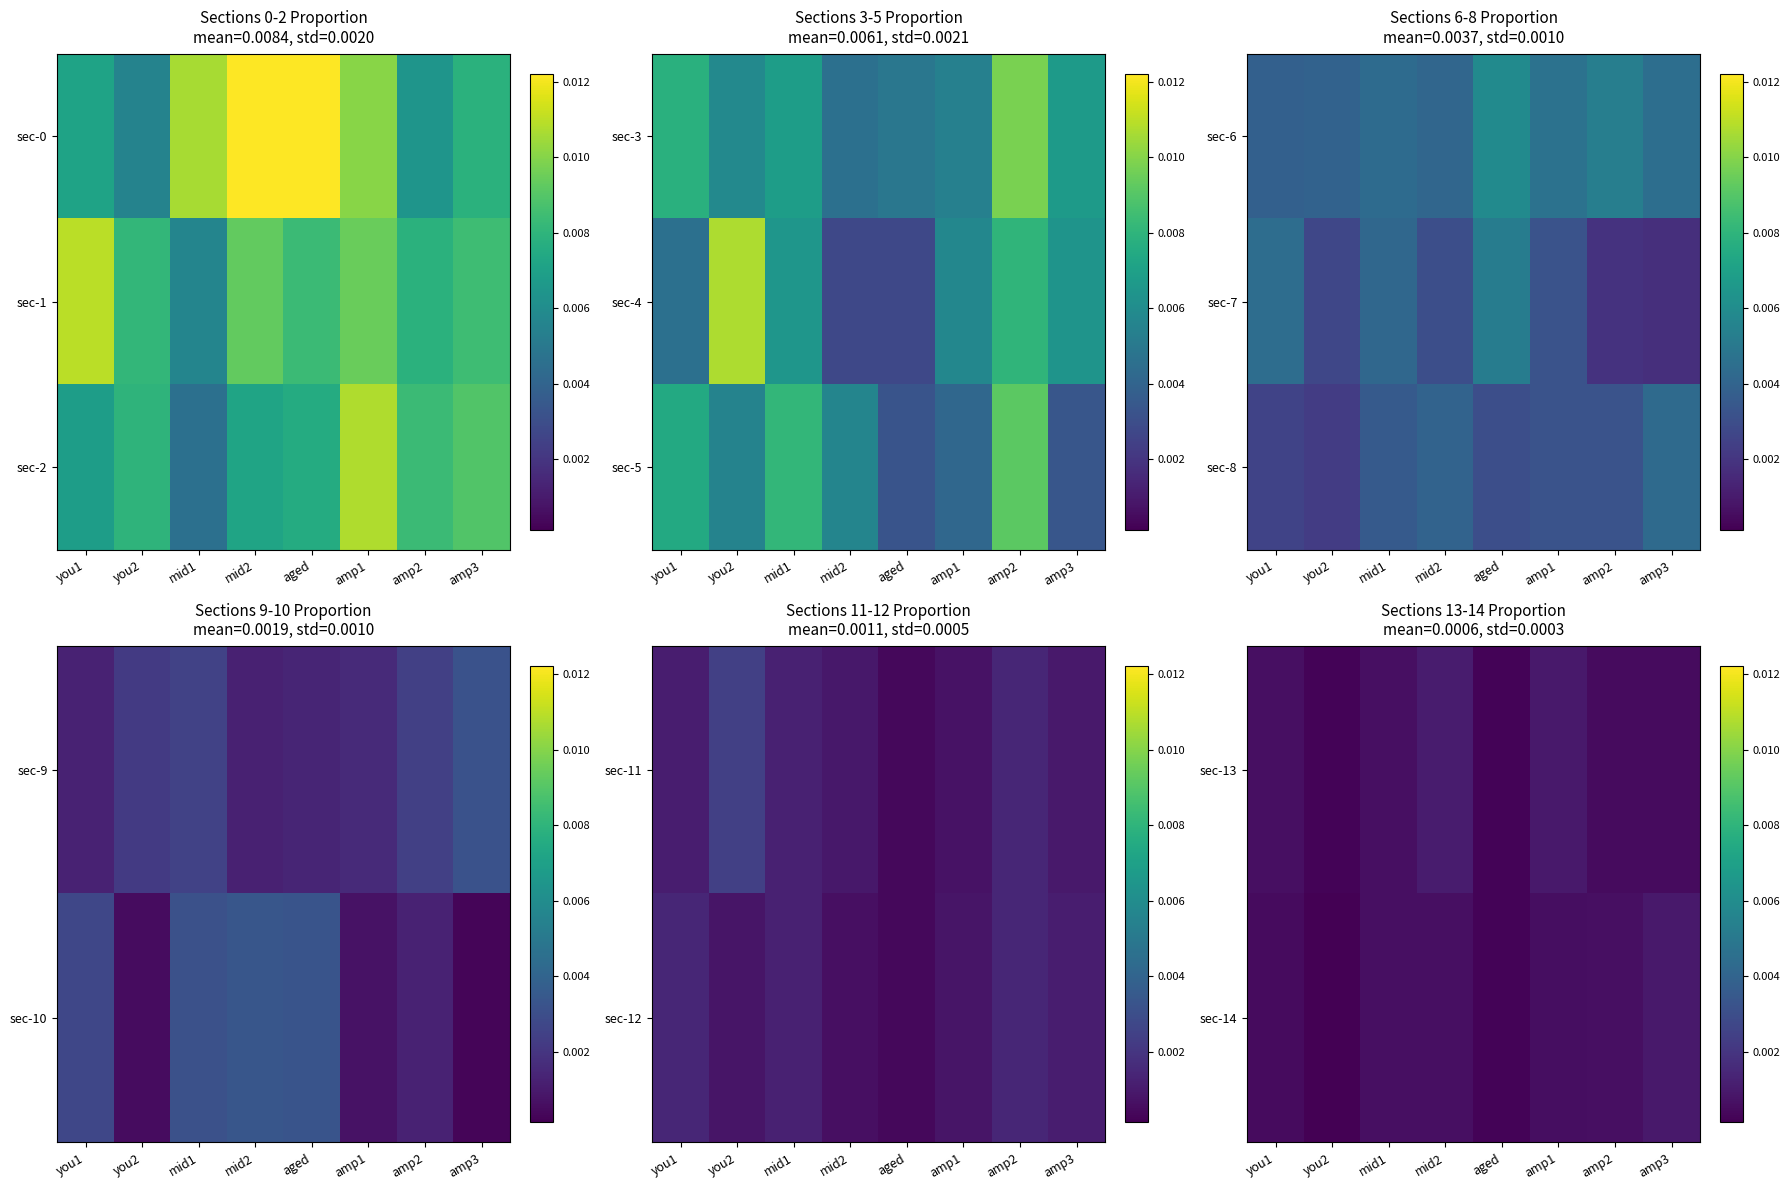

The sec-8 series shows 0.0 at amp2. True or false?

False